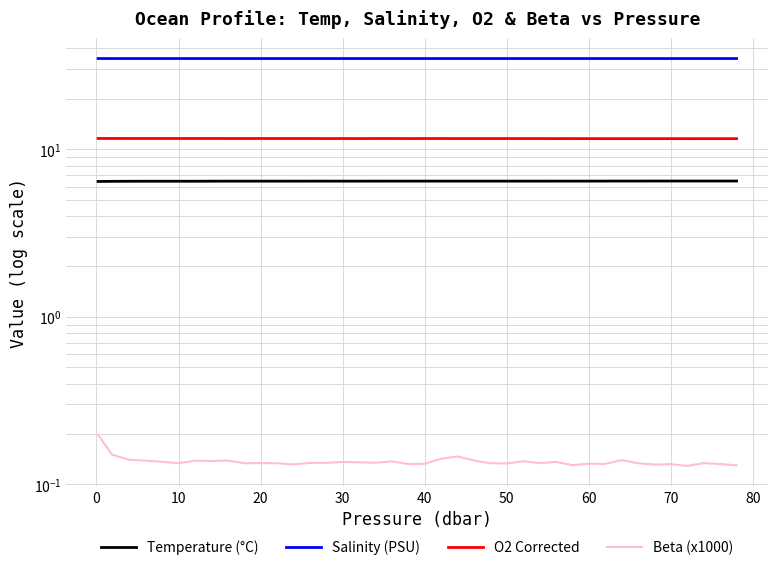

What is the average value of the Salinity (PSU) series?

34.8